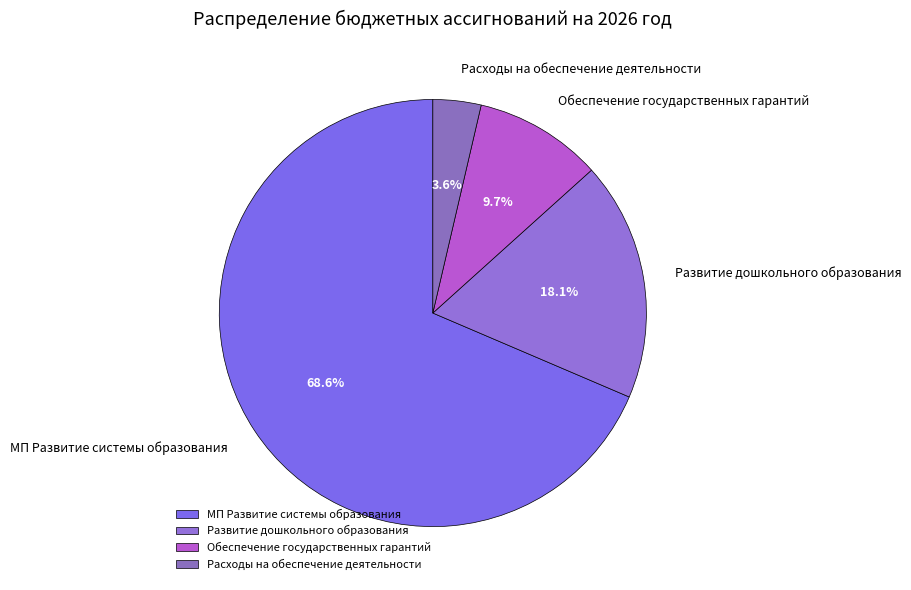

Count the number of slices in the pie.

4